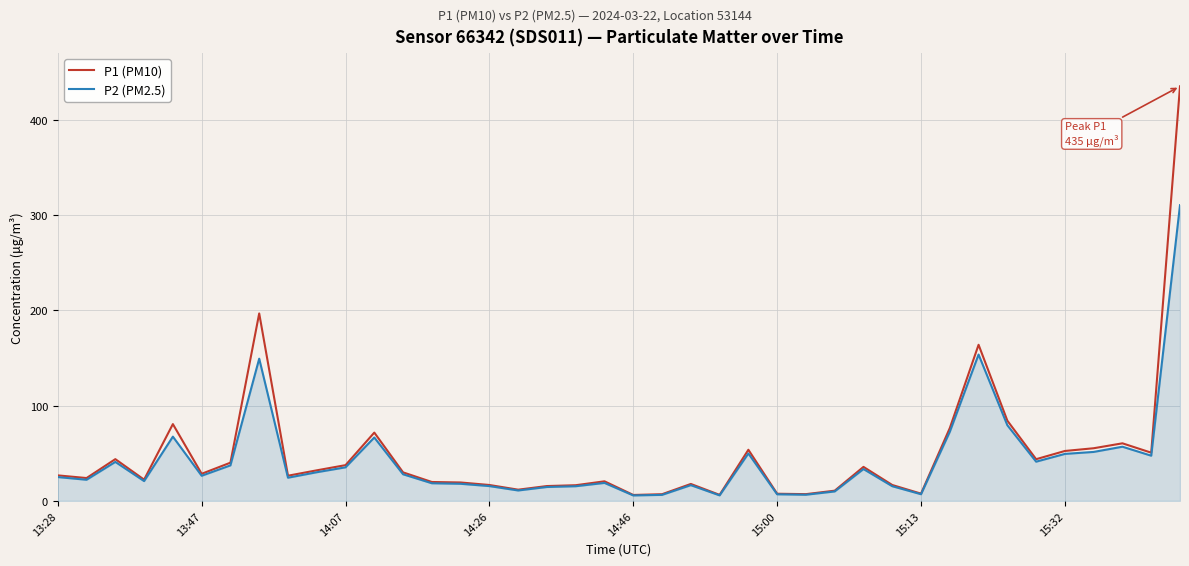

What is the highest value of the P1 (PM10) series?

435.3